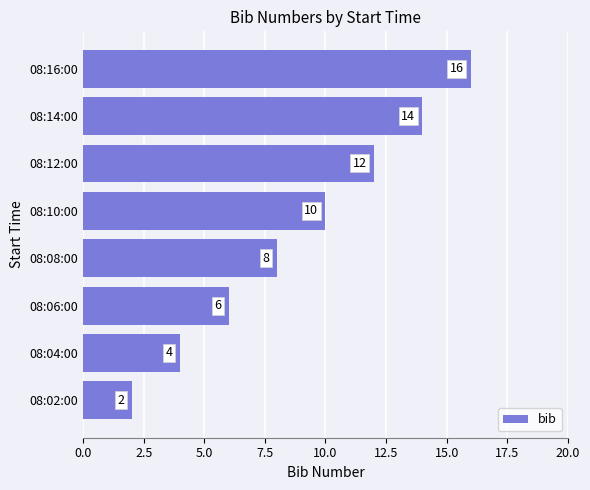

Reading bottom to top, list all the values displayed in this chart.

2	4	6	8	10	12	14	16